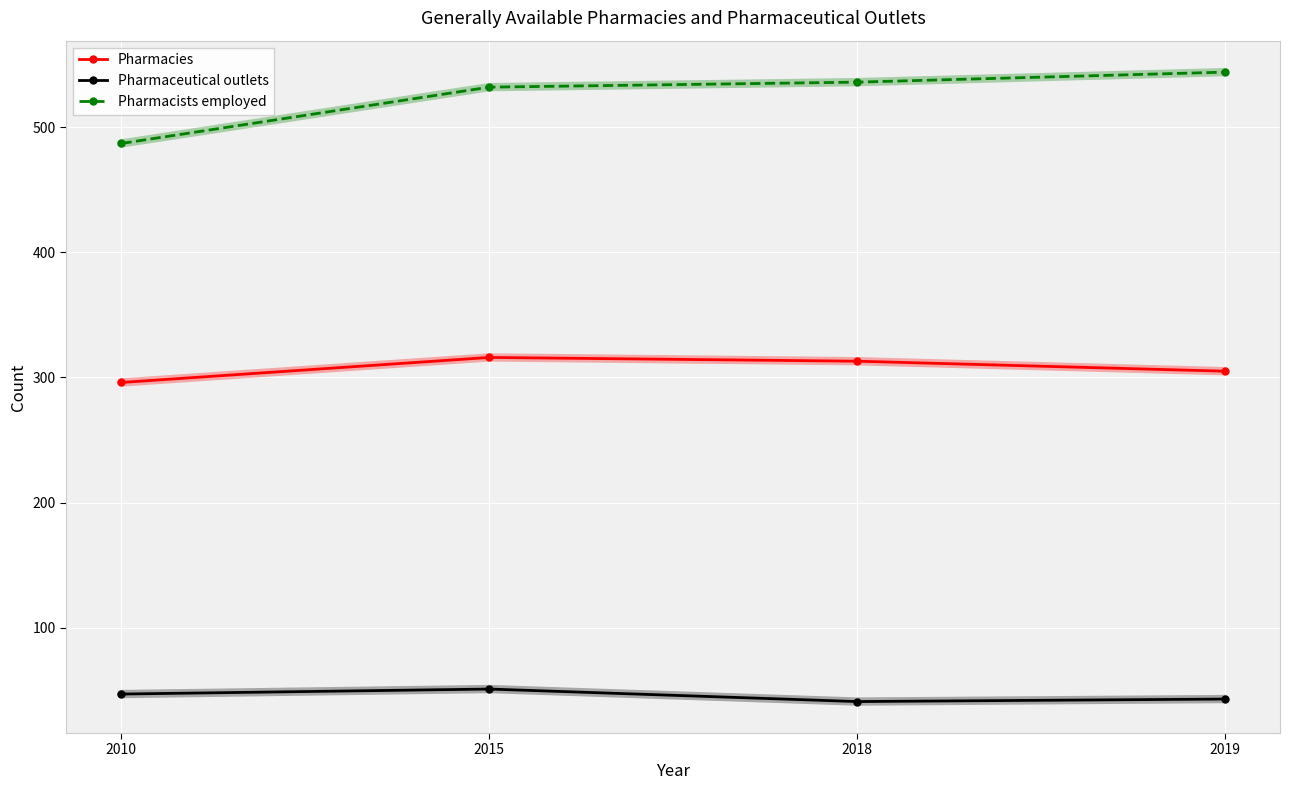

At how many categories does at least one series exceed 528?

3